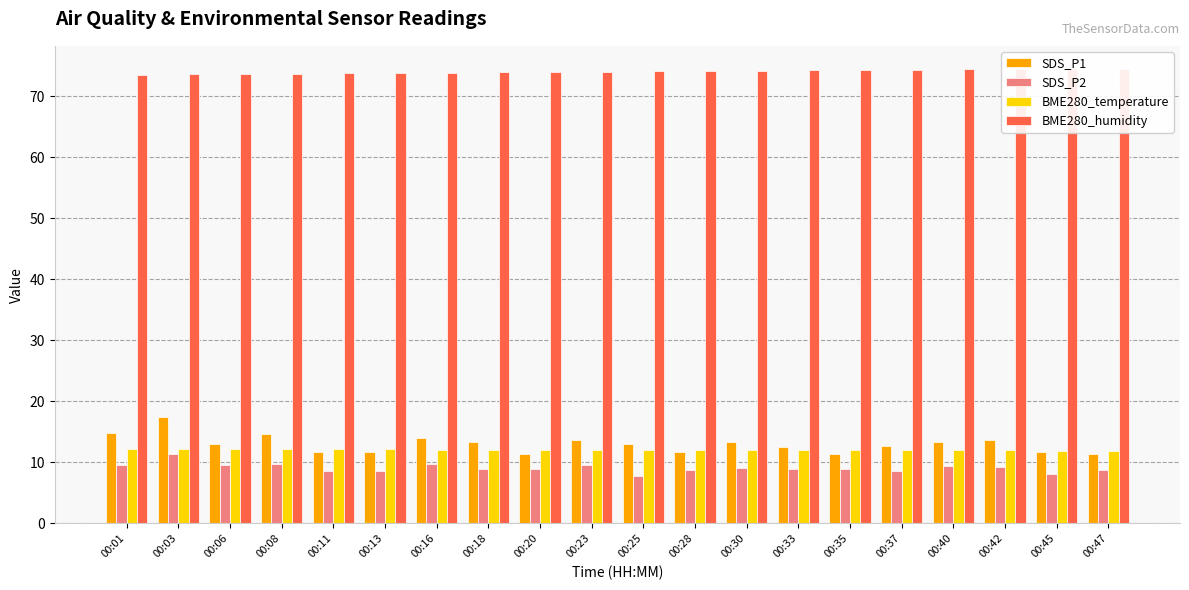

At which label does SDS_P1 reach its minimum?

00:20